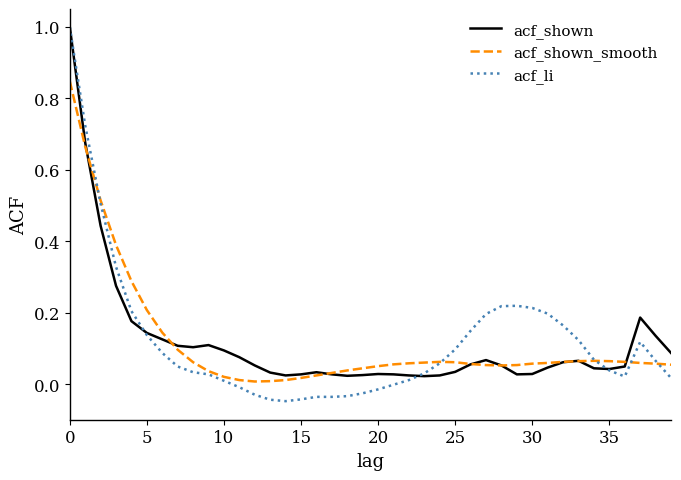

Count the number of categories in the chart.

40